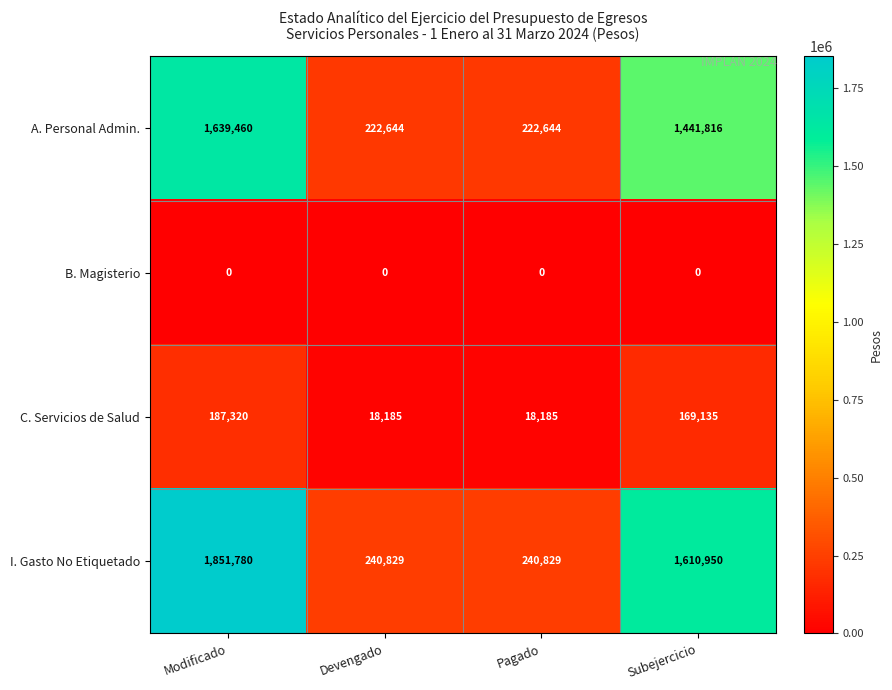

Which label corresponds to the largest value in the chart?

Modificado